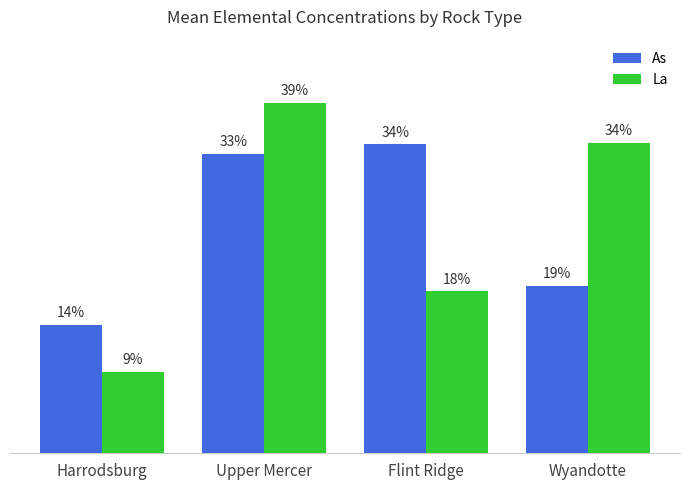

Are the bars grouped side by side (vs. stacked)?

Yes